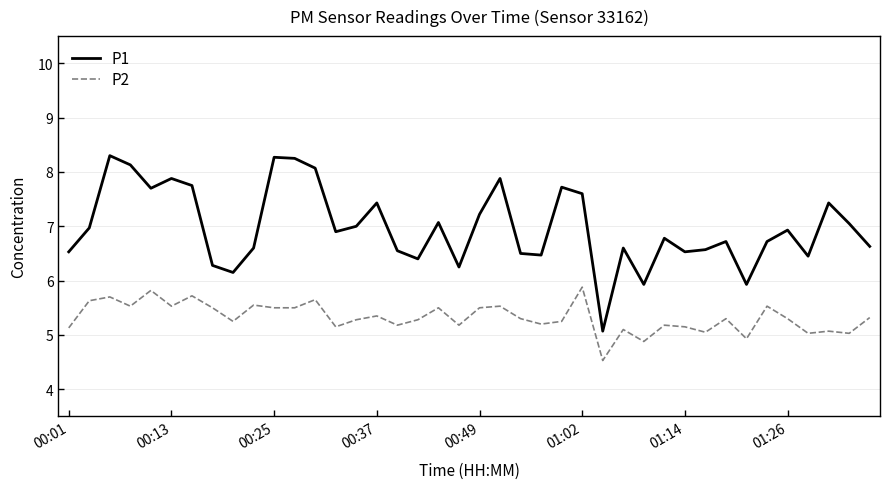

What is the maximum value for P1?

8.3